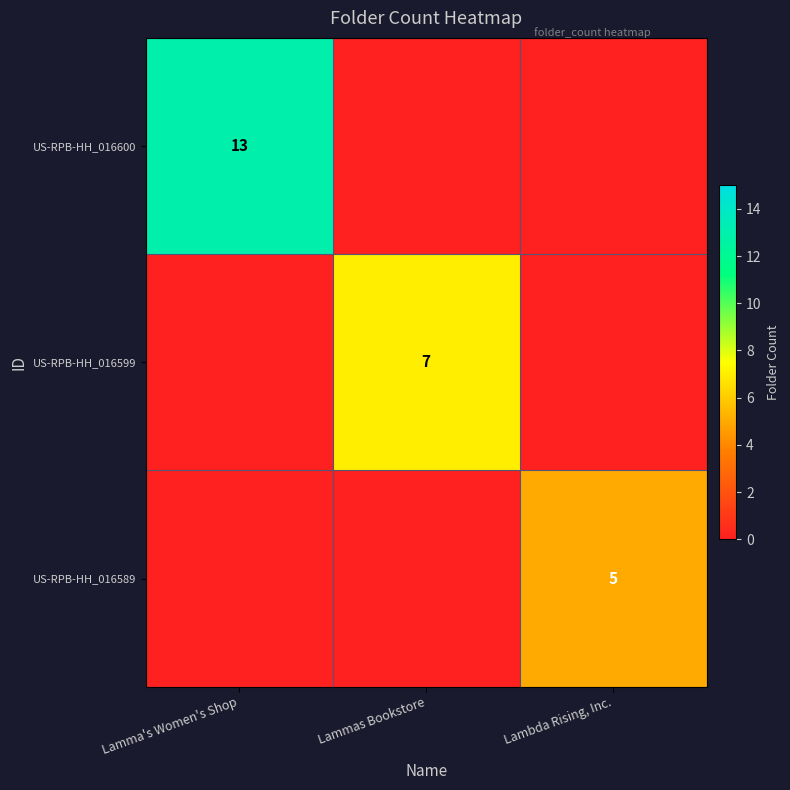

Which label corresponds to the largest value in the chart?

Lamma's Women's Shop